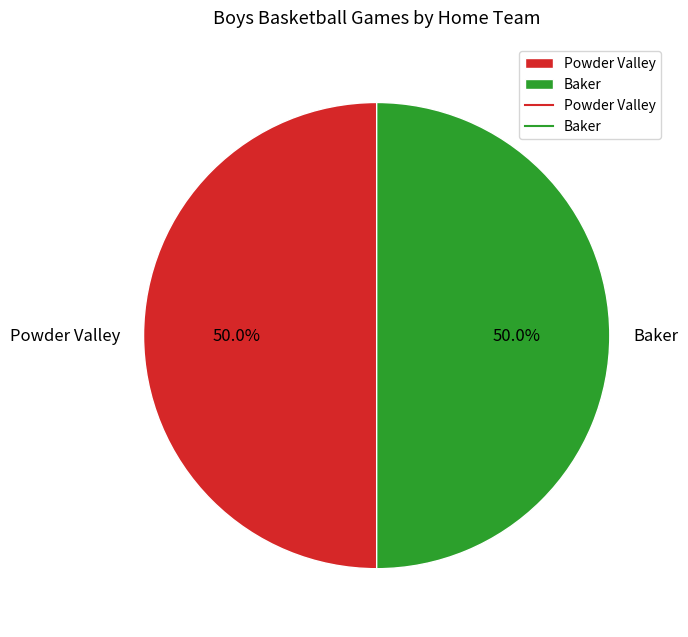

How many slices are in this pie chart?

2